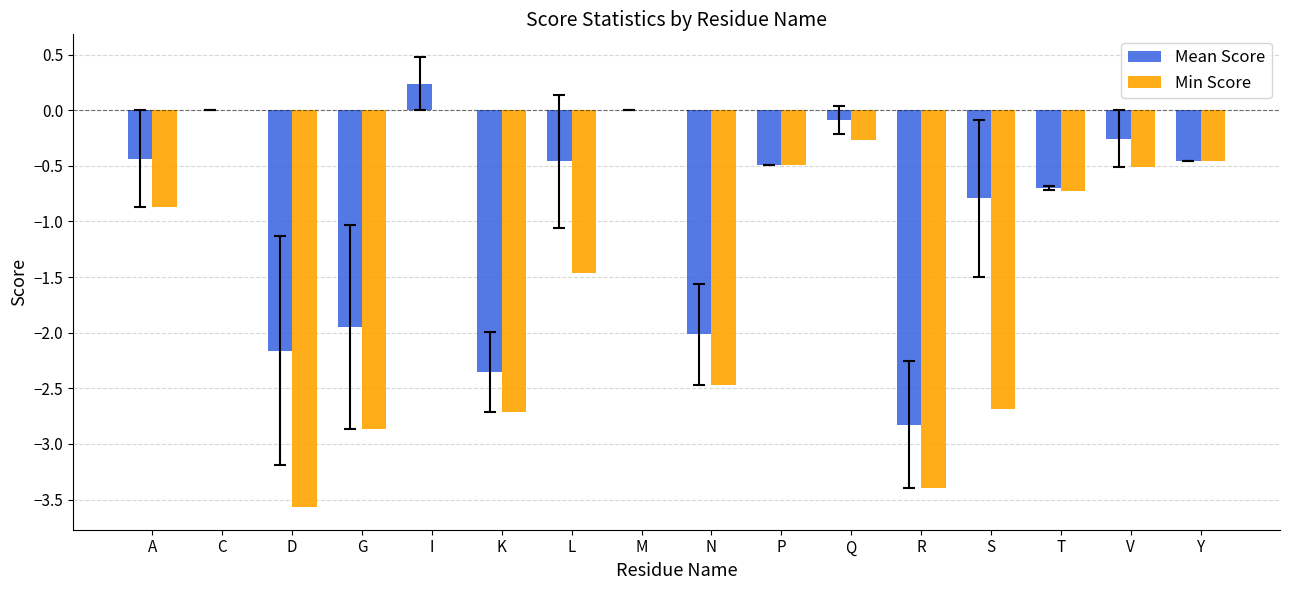

What are all the series names shown in the legend?

Mean Score, Min Score